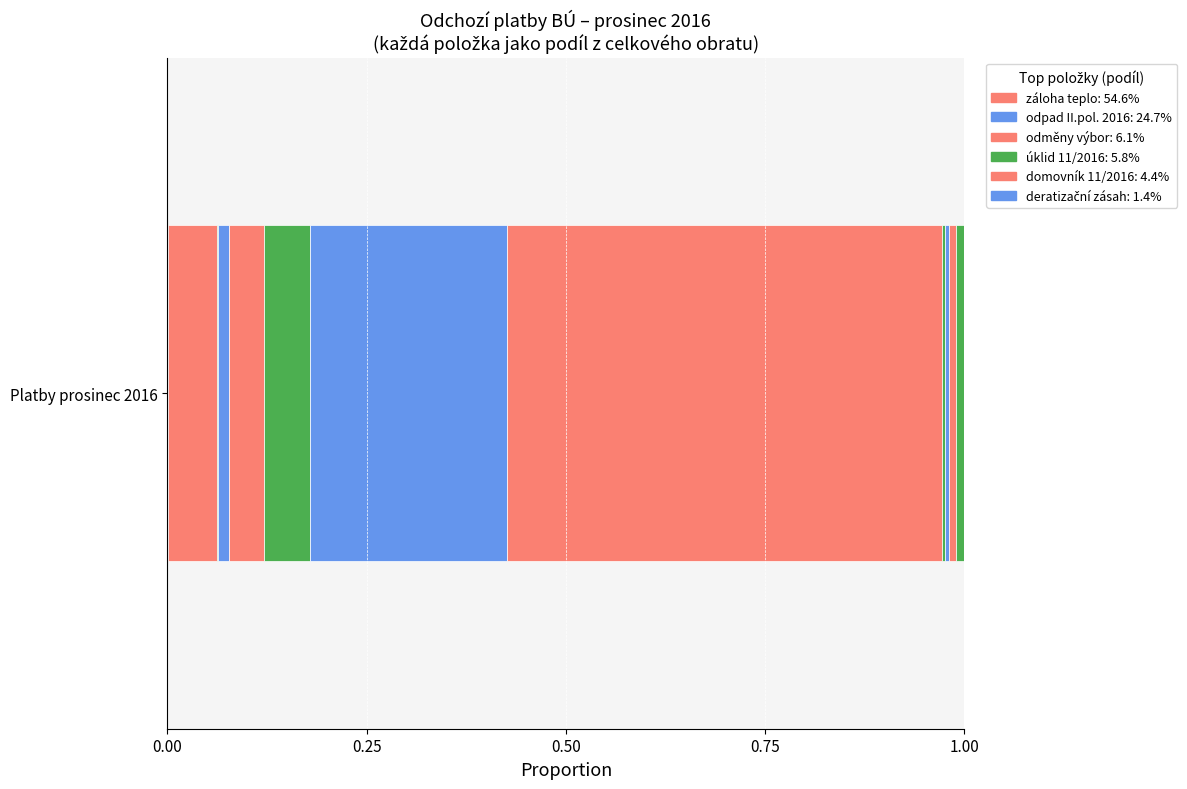

How many series are shown in this chart?

15